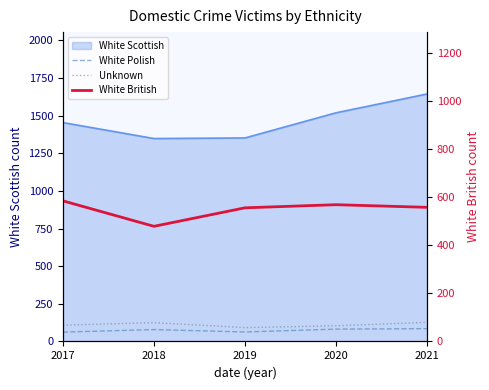

True or false: White Polish and Unknown intersect in this chart.

False